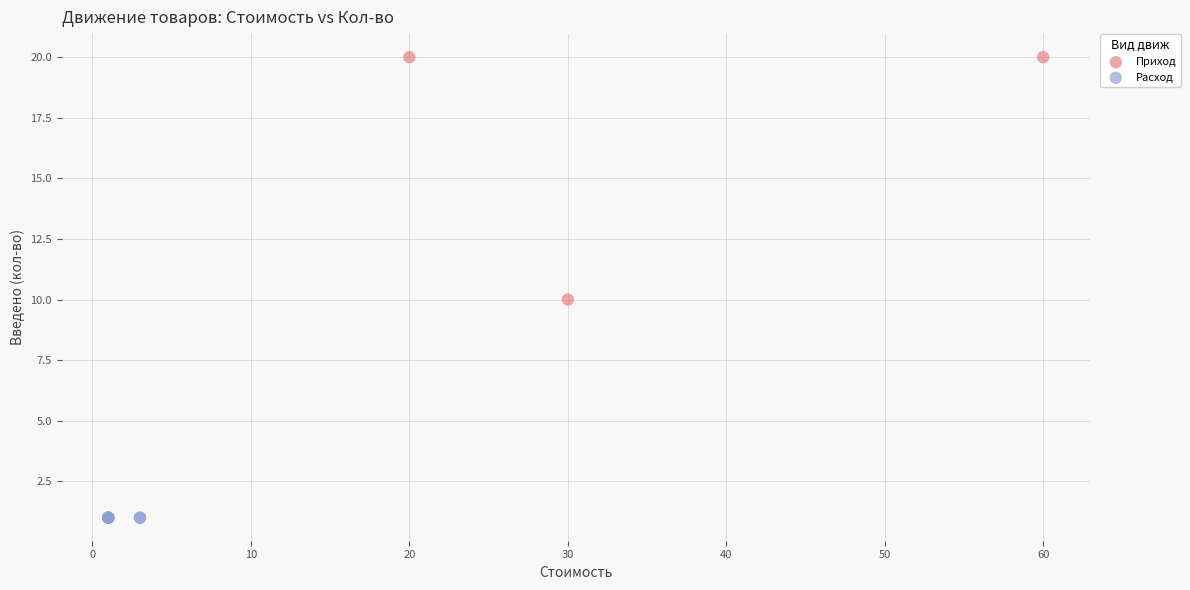

Which series reaches the minimum Y coordinate?

Расход